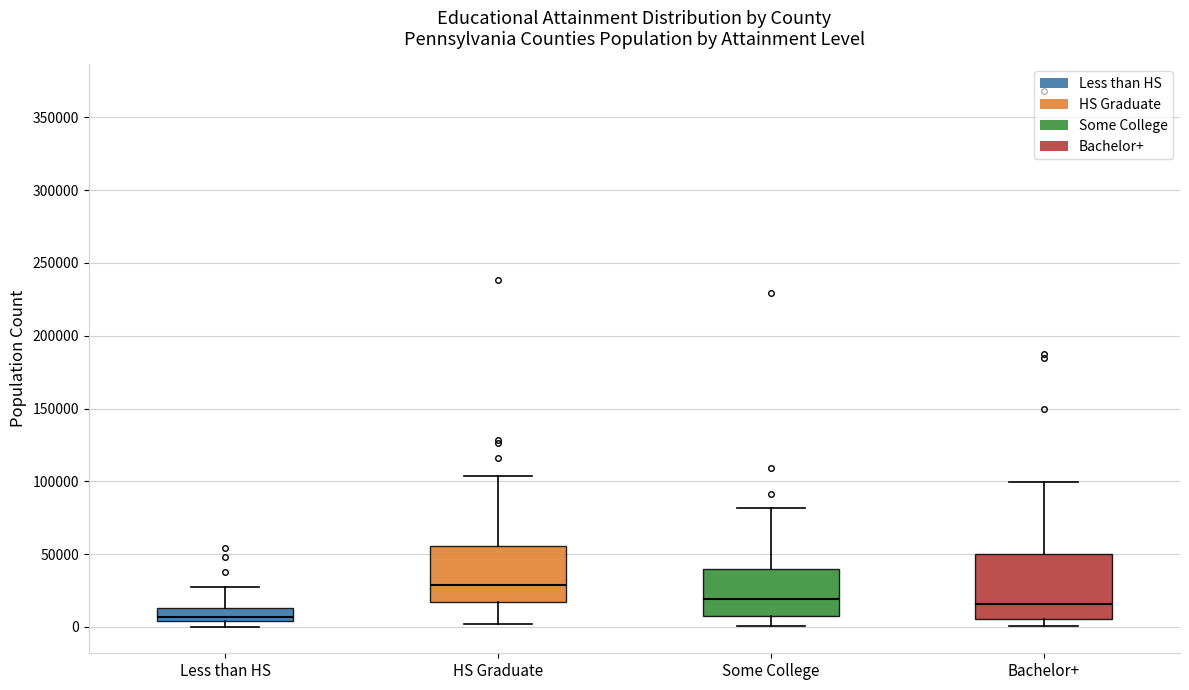

Reading left to right, read every box against the y-axis: the position of its median line, the range the box covers, and the ends of its whiskers. The values are not printed on the chart, so give them approximately, as read against the axis.

Less than HS: median 5000 (just above the box's lower edge), box 5000 to 15000, whiskers 0 to 25000
HS Graduate: median 30000, box 15000 to 55000, whiskers 0 to 105000
Some College: median 20000, box 10000 to 40000, whiskers 0 to 80000
Bachelor+: median 15000, box 5000 to 50000, whiskers 0 to 100000